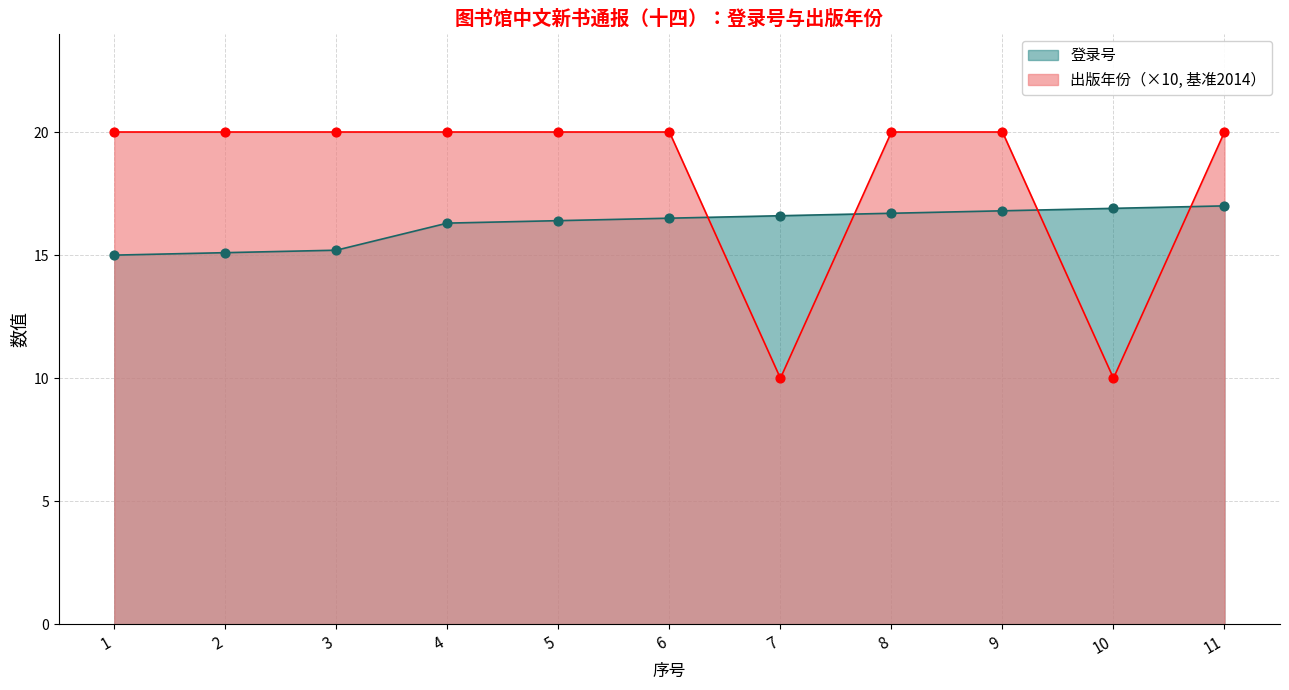

Which series contains the lowest Y value?

出版日期（人民卫生出版社）